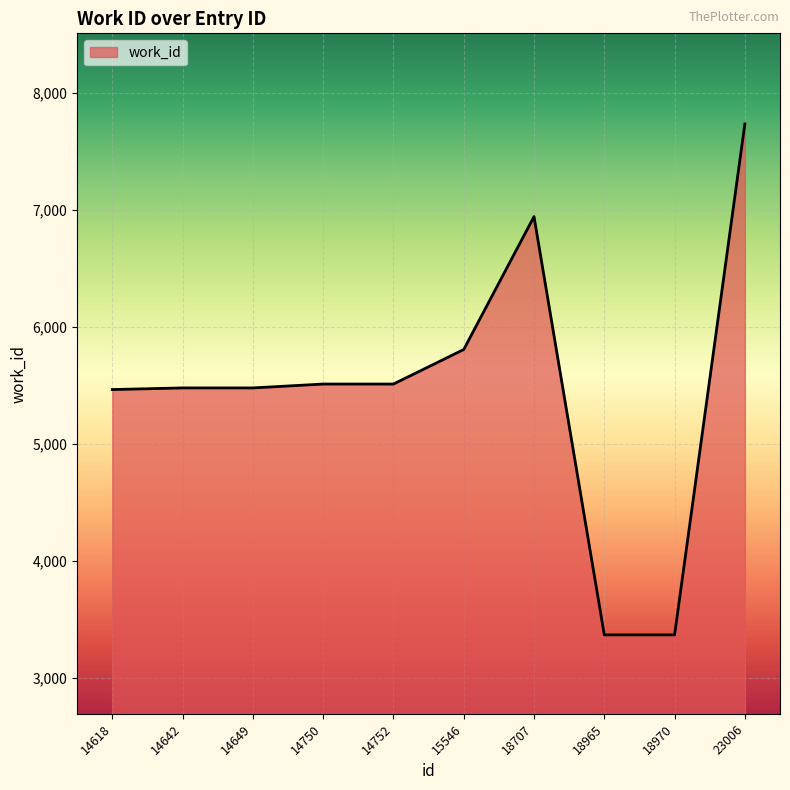

Between 15546 and 14618, which is larger?

15546